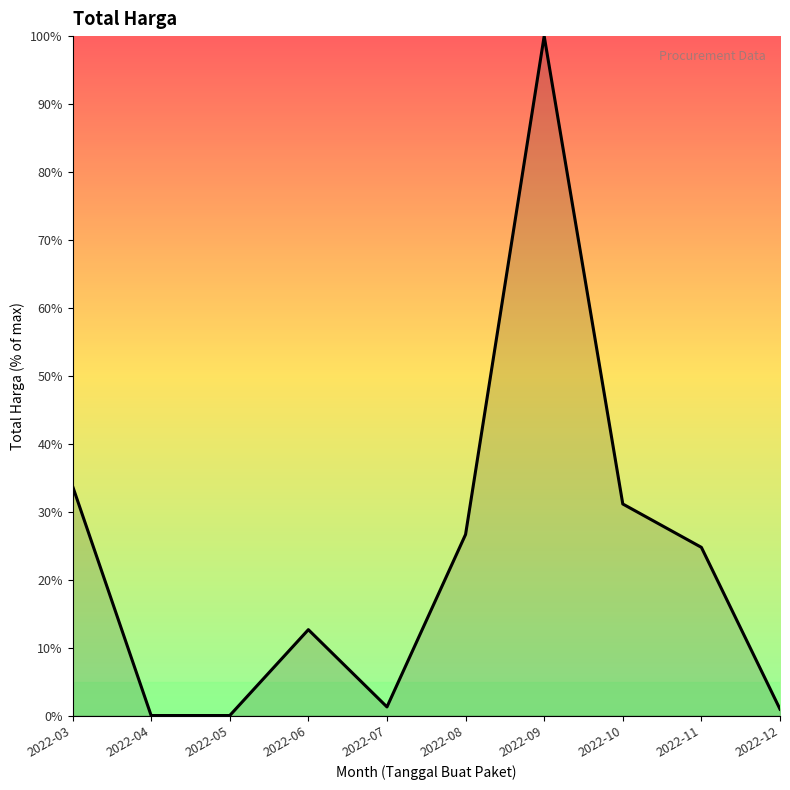

Does the chart display data point markers on the line(s)?

No